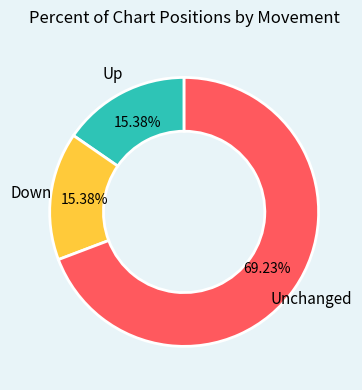

Is there a majority slice in this chart?

Yes